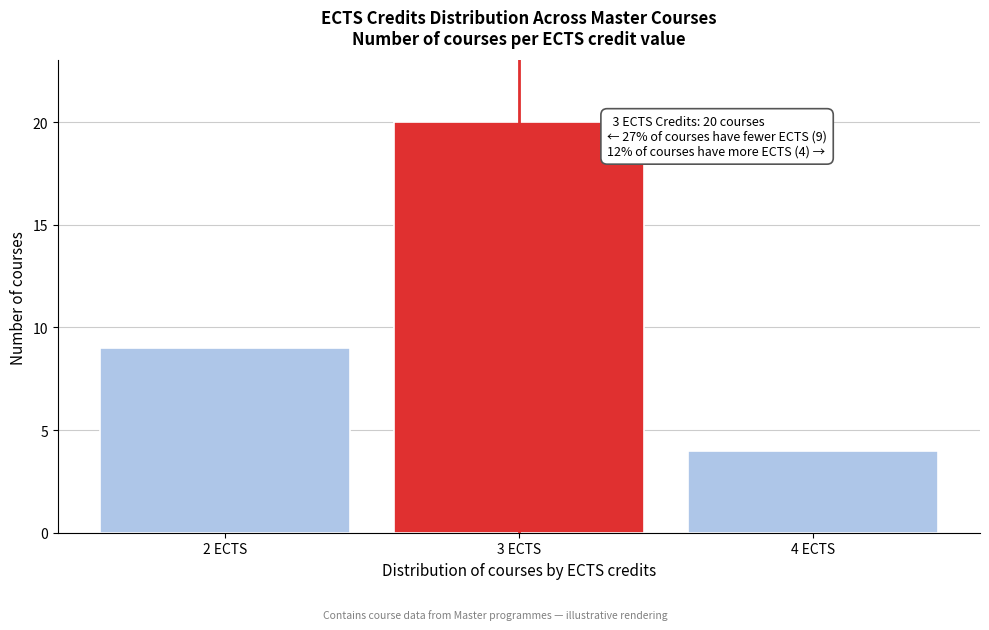

Reading left to right, list all the values displayed in this chart.

2 ECTS=9	3 ECTS=20	4 ECTS=4